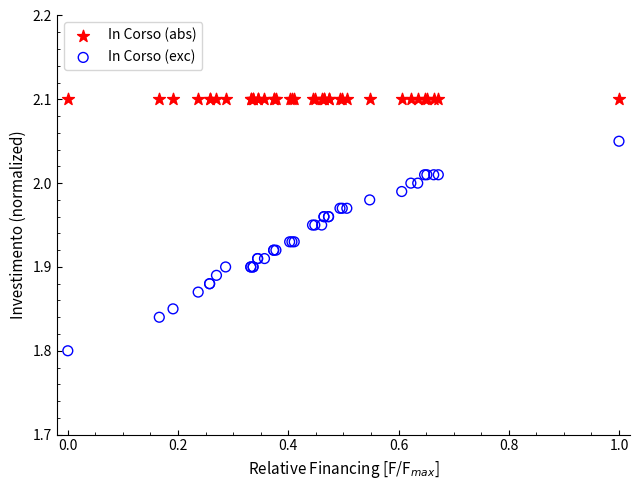

Which series reaches the maximum Y coordinate?

In Corso (abs)